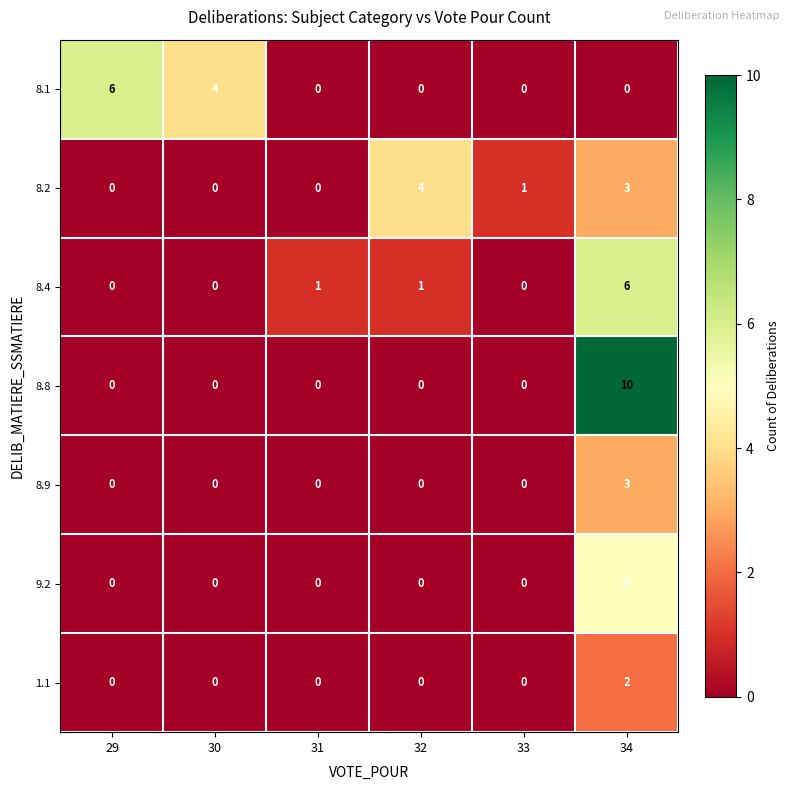

Count the 1.1 values in the range 0 to 1.

5